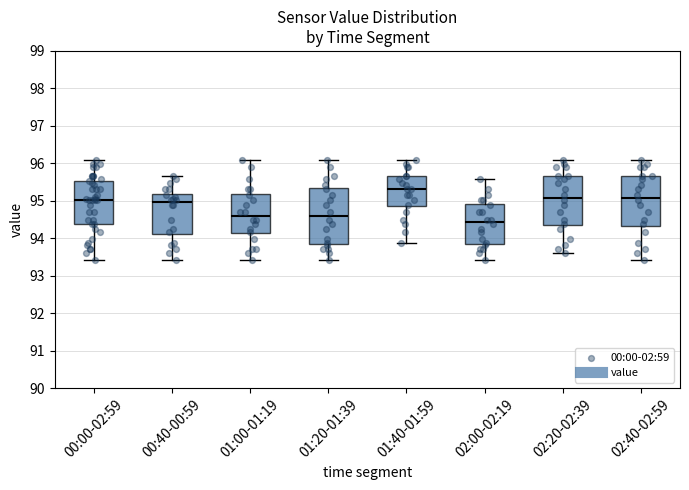

Reading left to right, read every box against the y-axis: the position of its median line, the range the box covers, and the ends of its whiskers. The values are not printed on the chart, so give them approximately, as read against the axis.

00:00-02:59: median 95.0, box 94.4 to 95.5, whiskers 93.4 to 96.1
00:40-00:59: median 95.0, box 94.1 to 95.2, whiskers 93.4 to 95.7
01:00-01:19: median 94.6, box 94.1 to 95.2, whiskers 93.4 to 96.1
01:20-01:39: median 94.6, box 93.9 to 95.3, whiskers 93.4 to 96.1
01:40-01:59: median 95.3, box 94.9 to 95.7, whiskers 93.9 to 96.1
02:00-02:19: median 94.4, box 93.9 to 94.9, whiskers 93.4 to 95.6
02:20-02:39: median 95.1, box 94.3 to 95.7, whiskers 93.6 to 96.1
02:40-02:59: median 95.1, box 94.3 to 95.7, whiskers 93.4 to 96.1